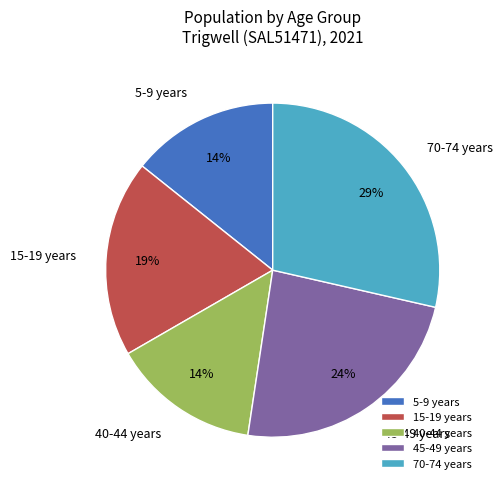

Does 70-74 years account for over 50% of the chart?

No